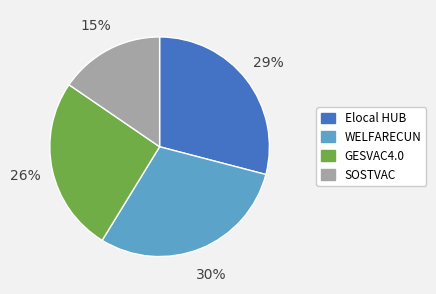

What is the ratio of the value at GESVAC4.0 to the value at SOSTVAC?

1.7